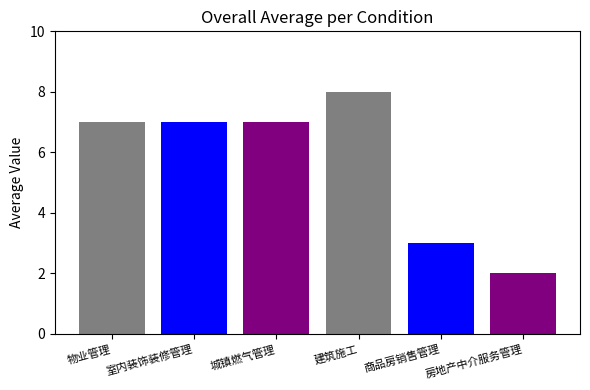

Count the number of categories in the chart.

1